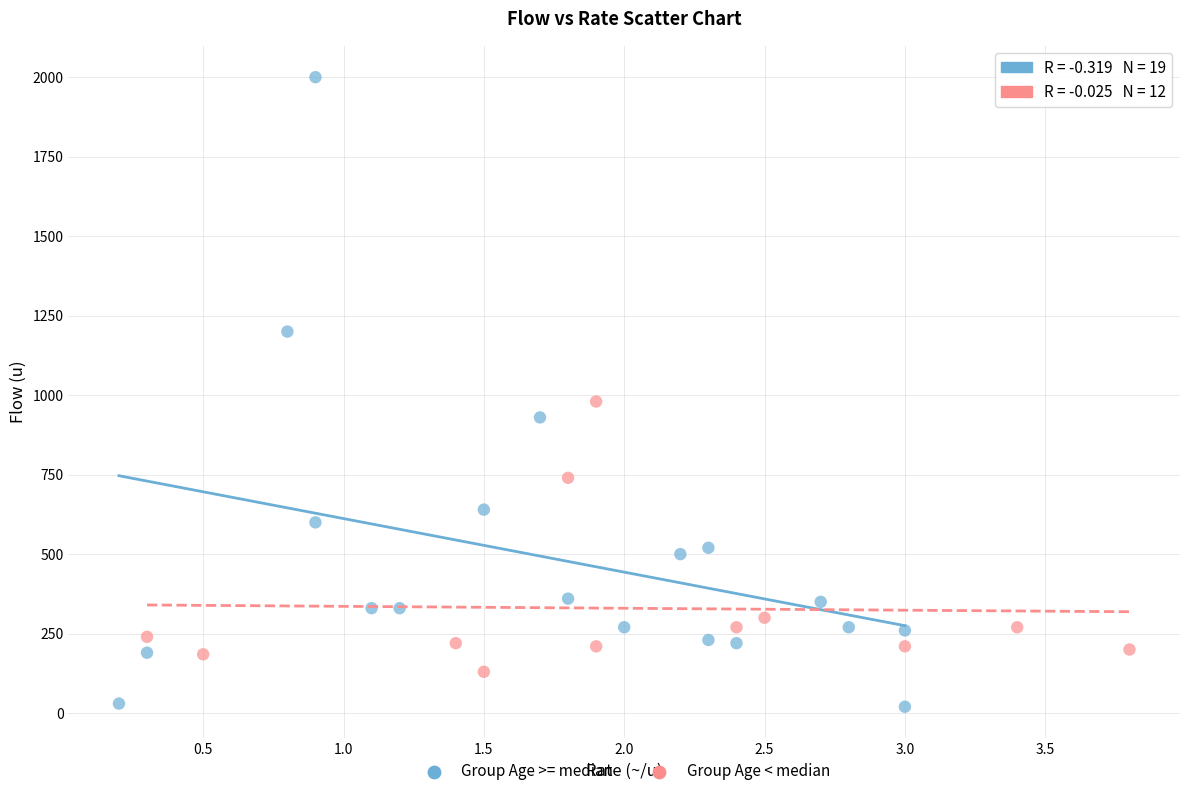

Which series contains the highest Y value?

Group Age >= median